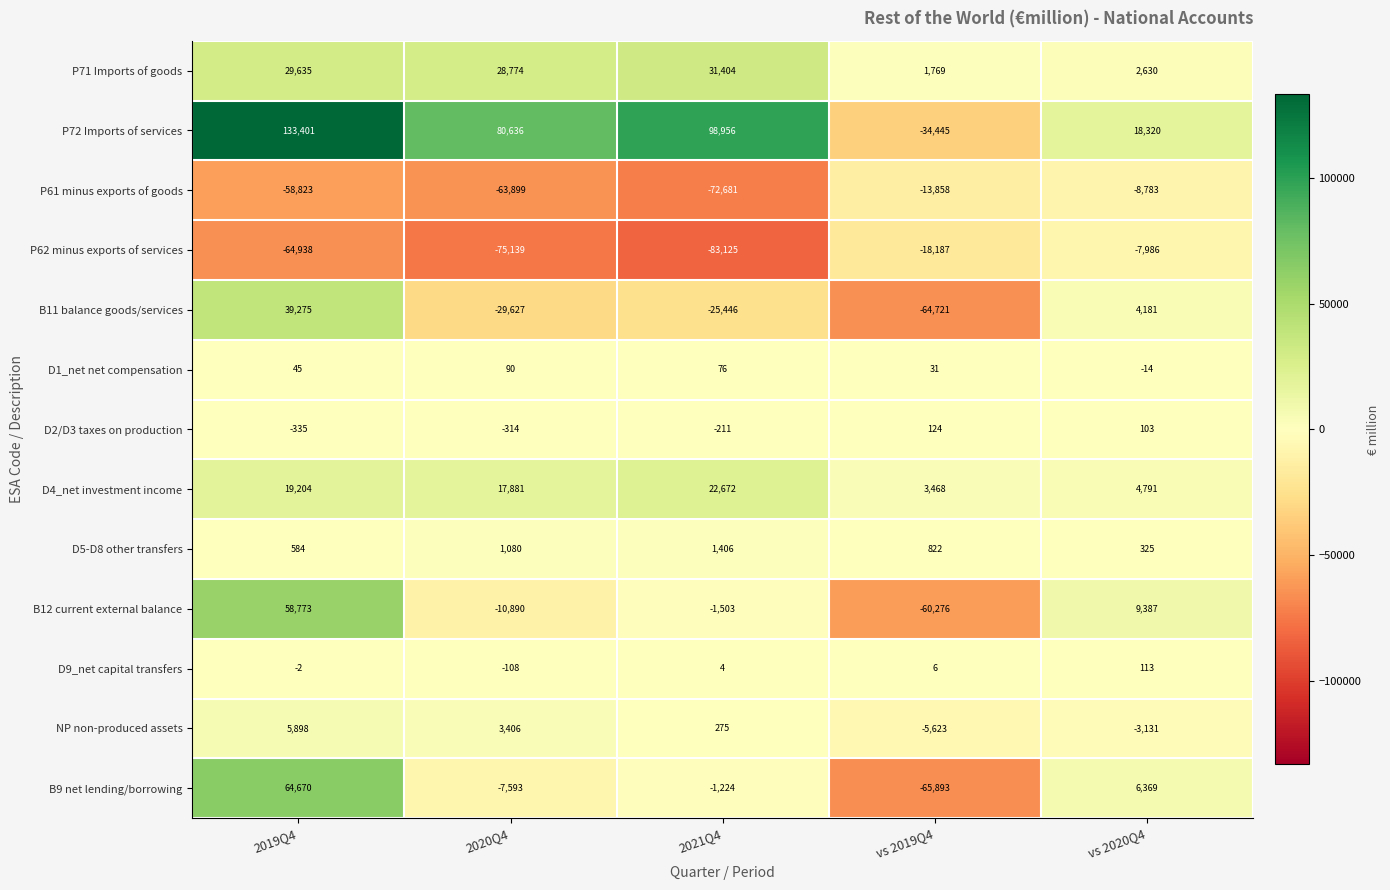

At which category does the chart reach its minimum across all series?

2021Q4